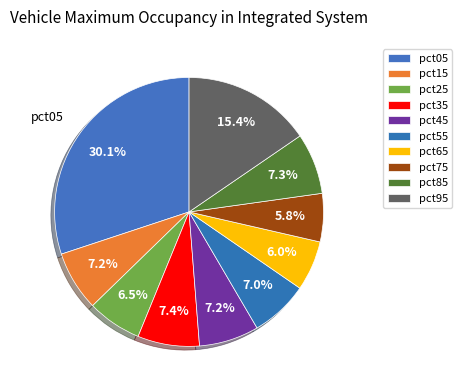

To the nearest percent, what portion does pct65 represent?

6%